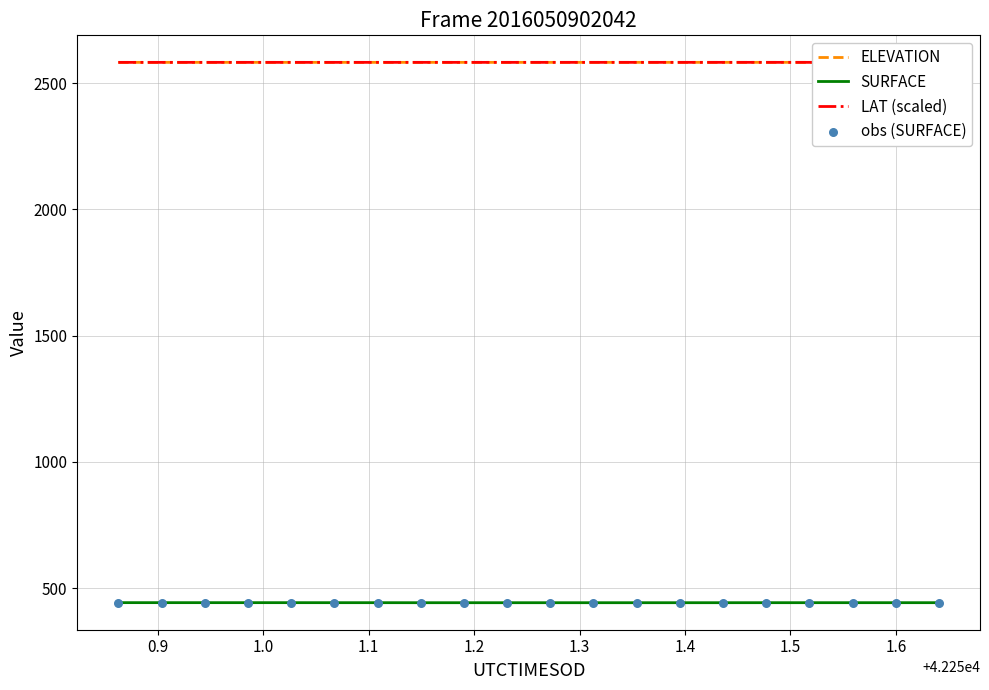

Which series contains the highest Y value?

ELEVATION